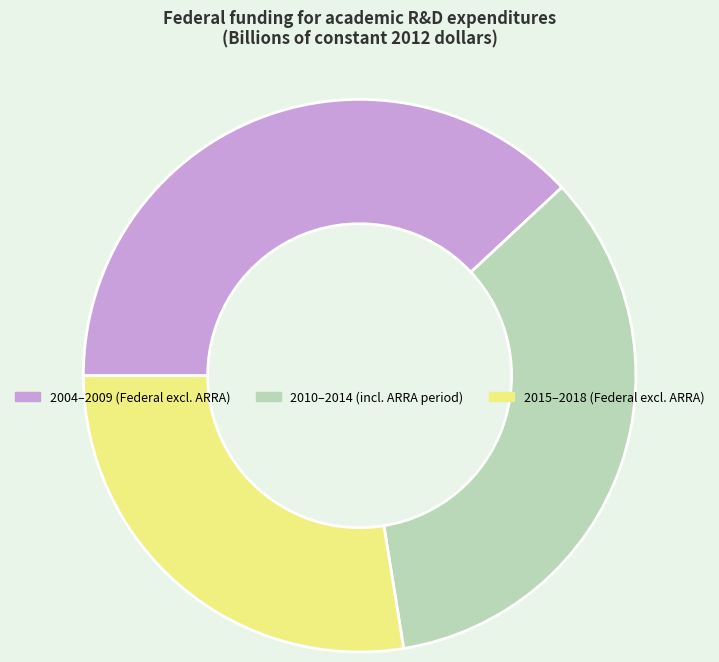

Is there a majority slice in this chart?

No